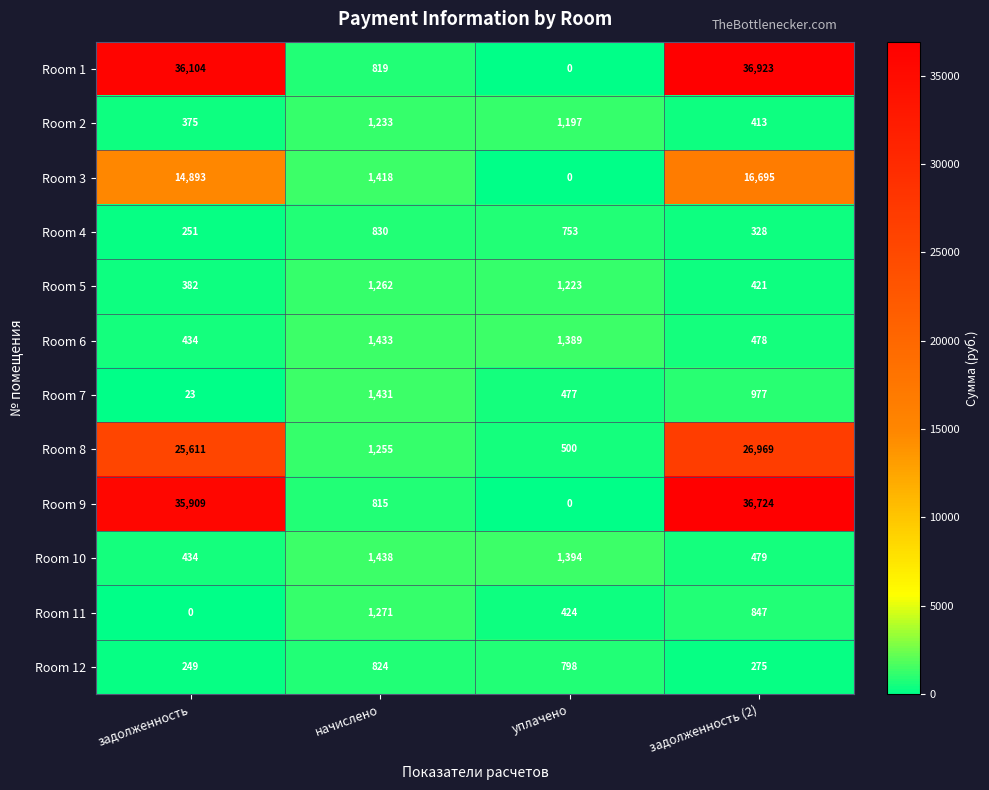

At which label does Room 1 reach its minimum?

уплачено